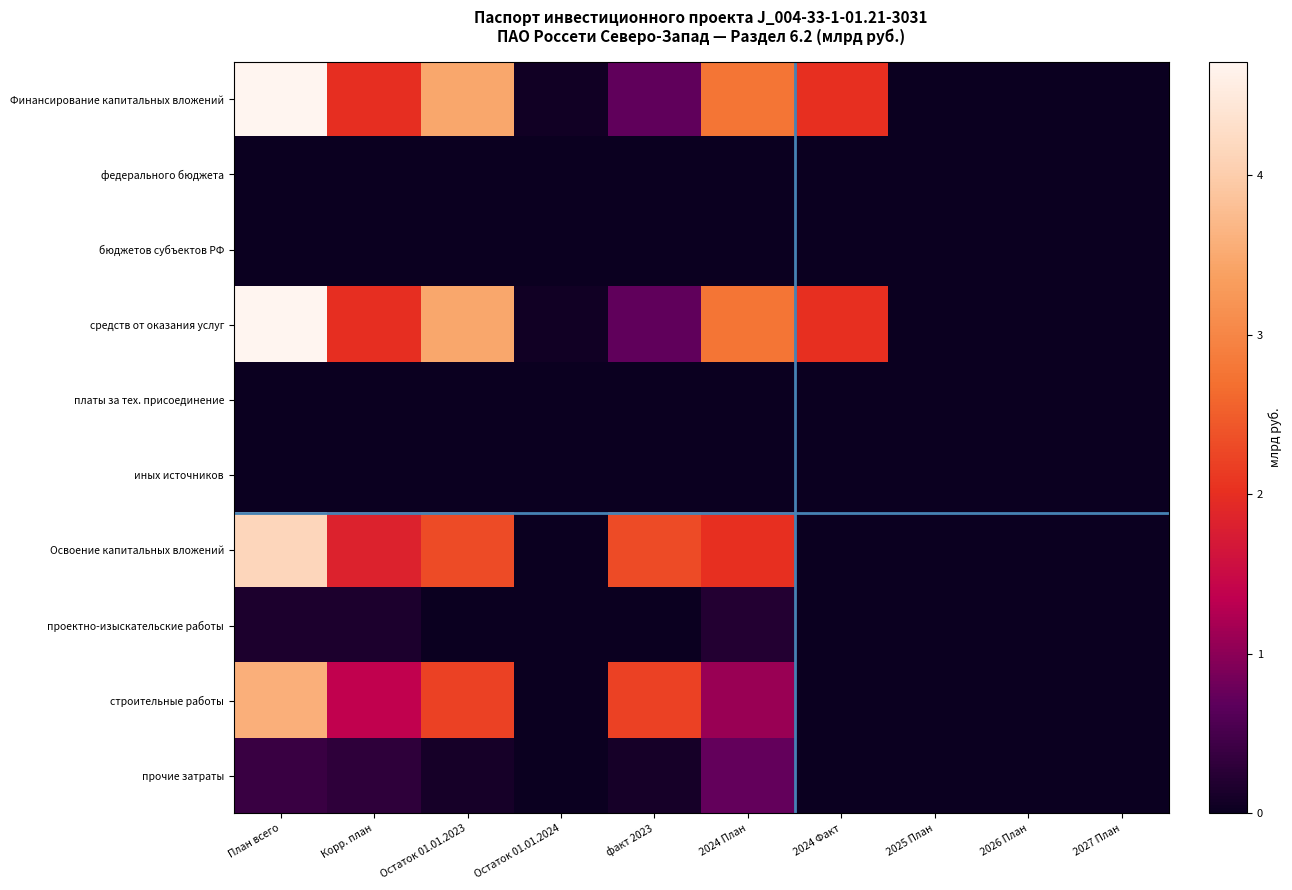

What is the maximum value shown in the chart?

4.7